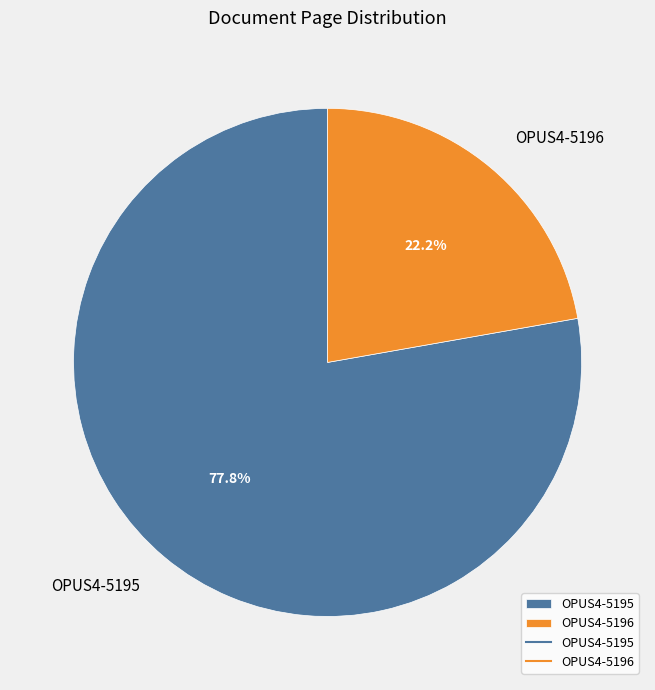

What is the smallest slice in the pie chart?

OPUS4-5196